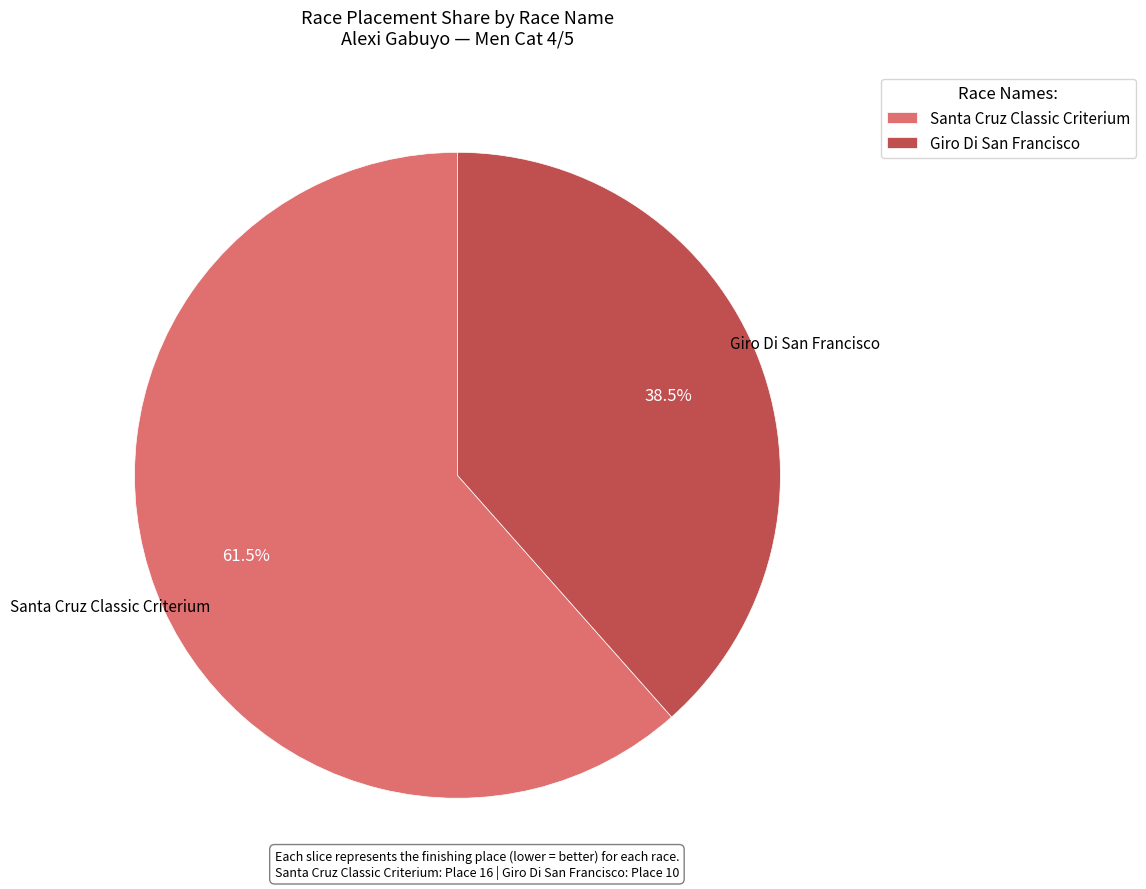

To the nearest percent, what is the average slice percentage?

50%